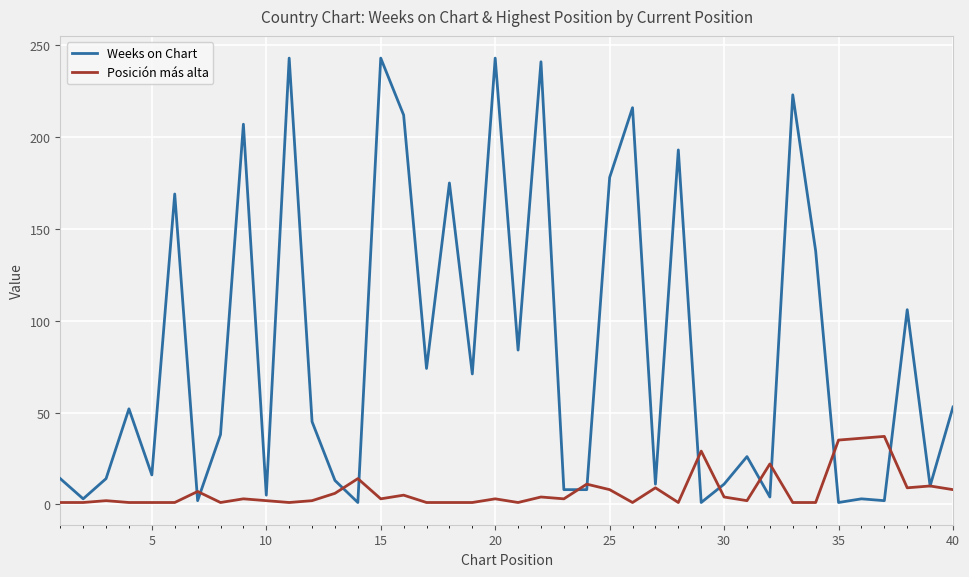

What is the difference between the maximum and minimum values in the Weeks on Chart series?

242